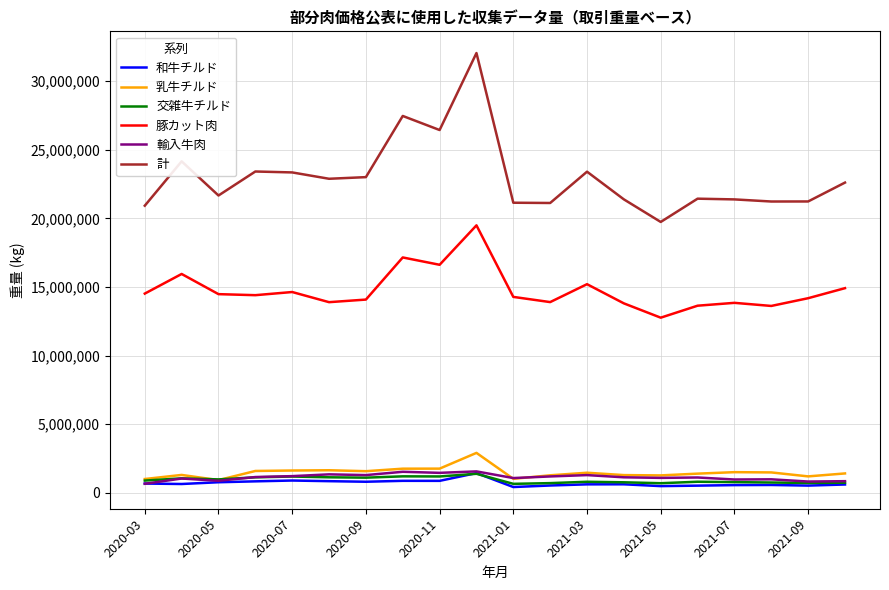

True or false: 計 and 乳牛チルド cross at least once.

False